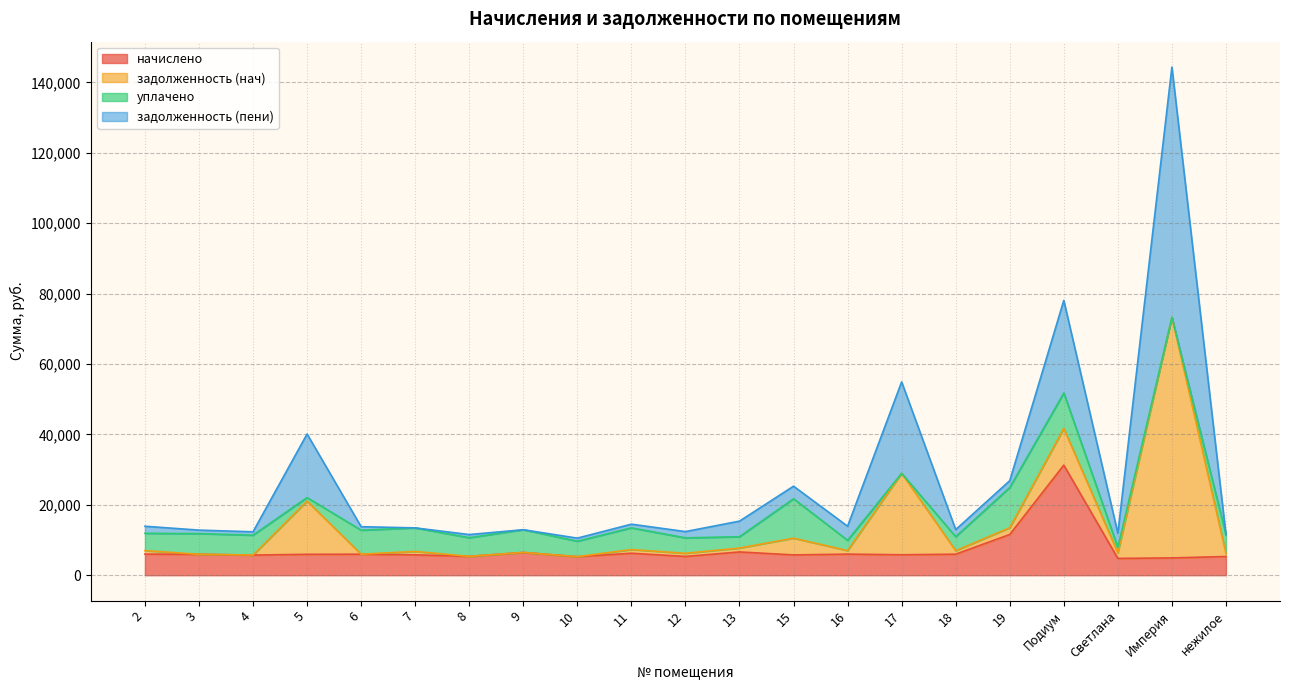

At how many categories does at least one series exceed 54159?

3